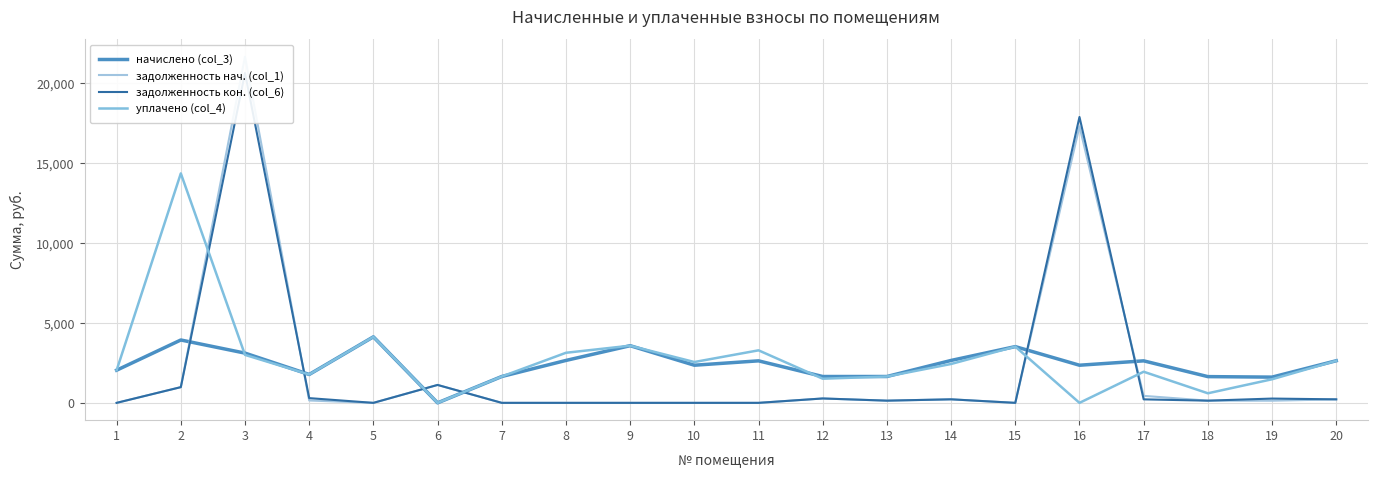

The задолженность нач. (col_1) series shows 211.7 at 18. True or false?

False